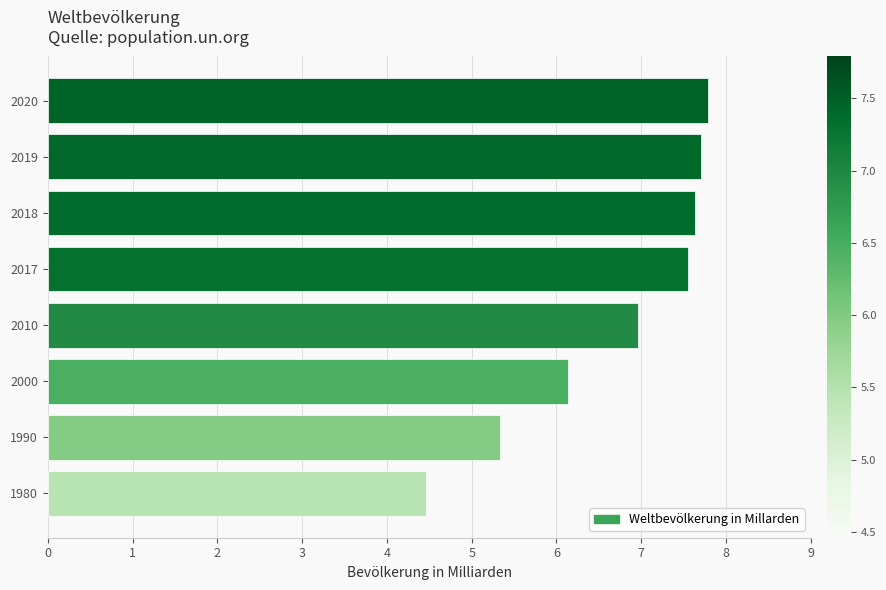

True or false: the data shows 7.7 at 2019.

True